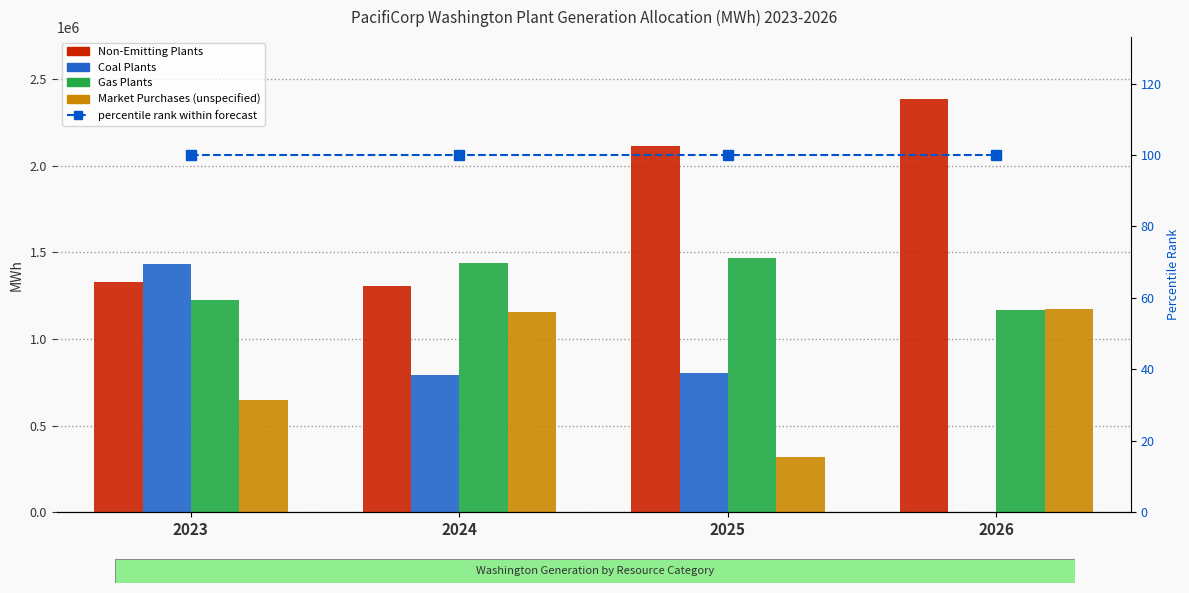

What is the lowest value of the Gas Plants series?

1166630.3